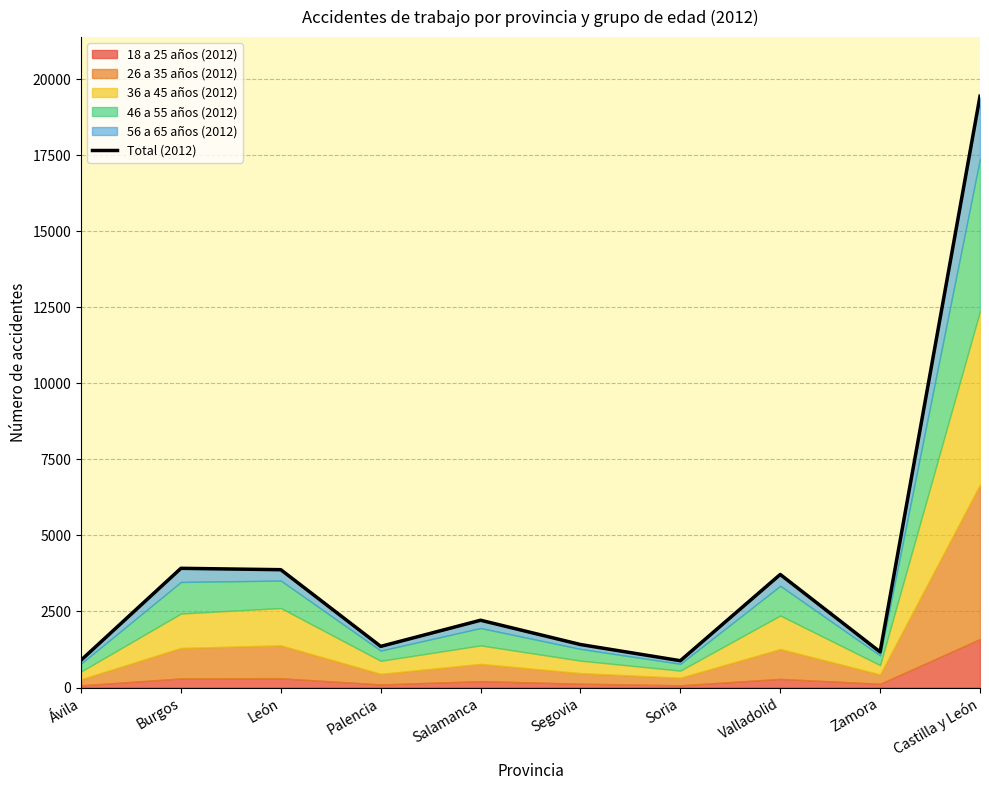

At which label does the data first exceed 2213?

Burgos